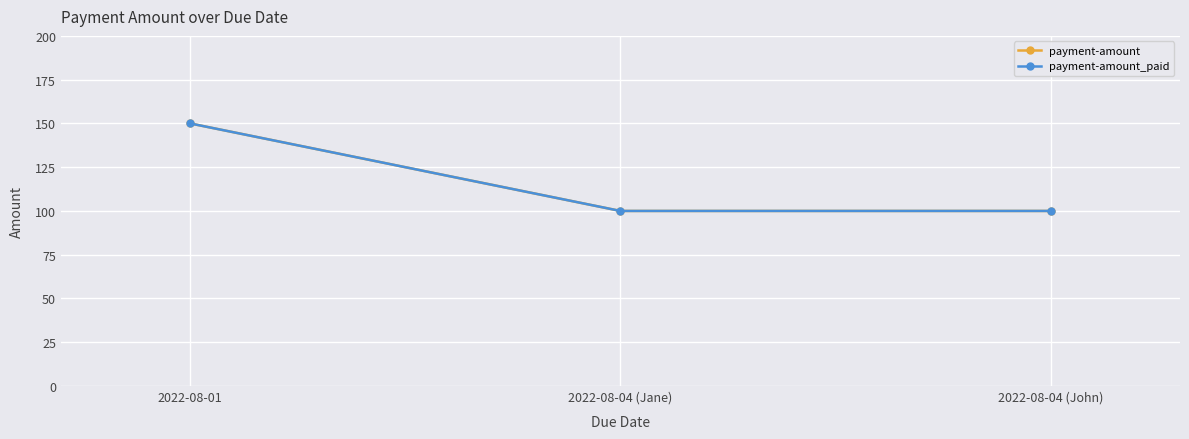

What is the total value across all series at 2022-08-01?

300